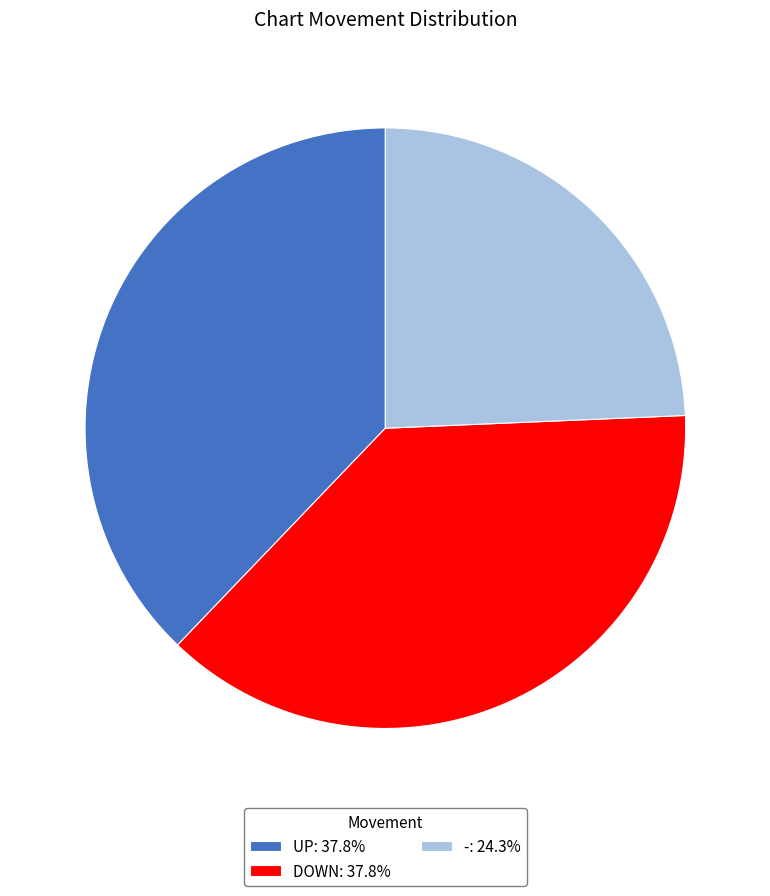

What is the ratio of the value at DOWN: 37.8% to the value at UP: 37.8%?

1.0